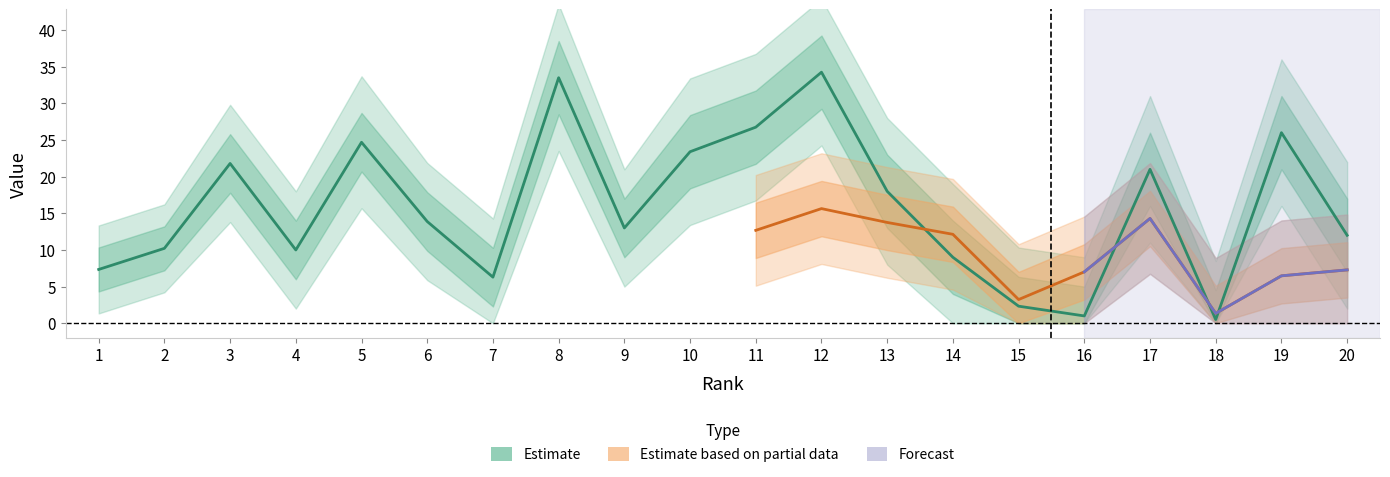

What is the value of the 18th point from the left?

0.5